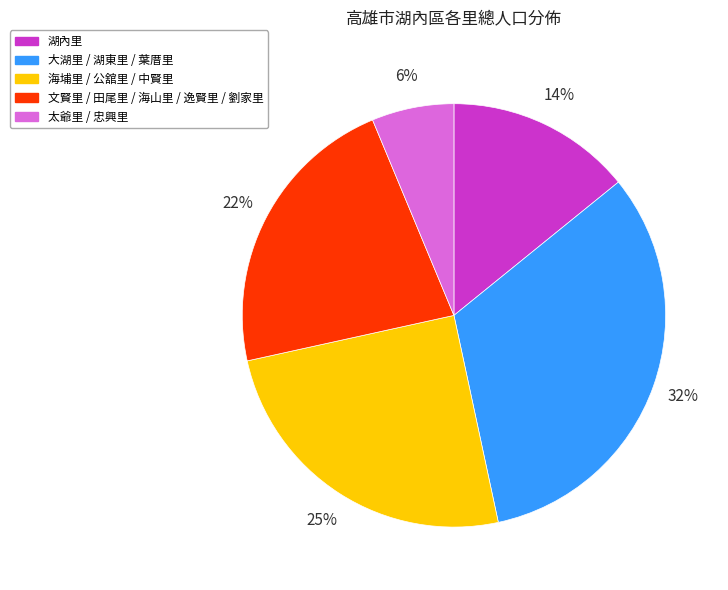

To the nearest percent, what is the difference between the largest and smallest slice percentages?

26%